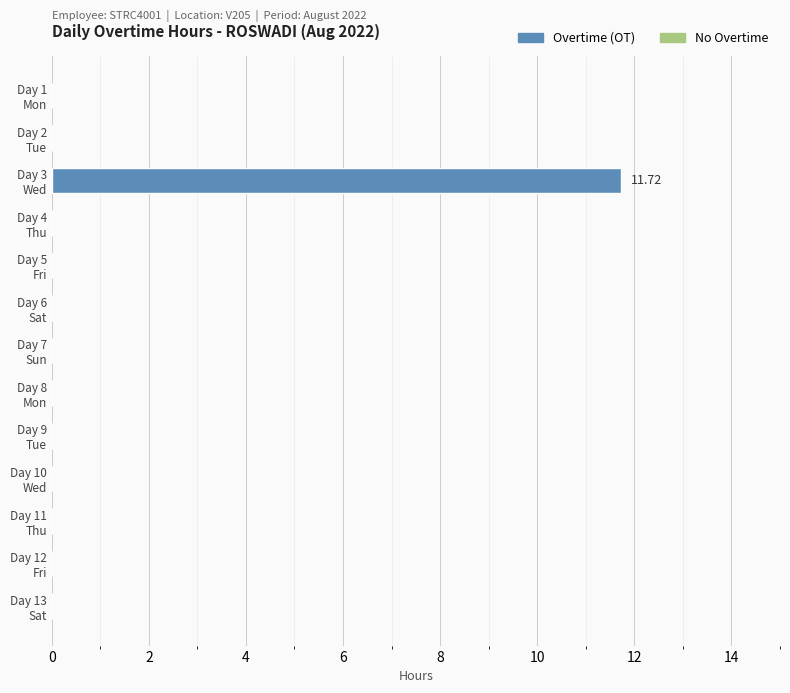

Are the bars horizontal?

Yes